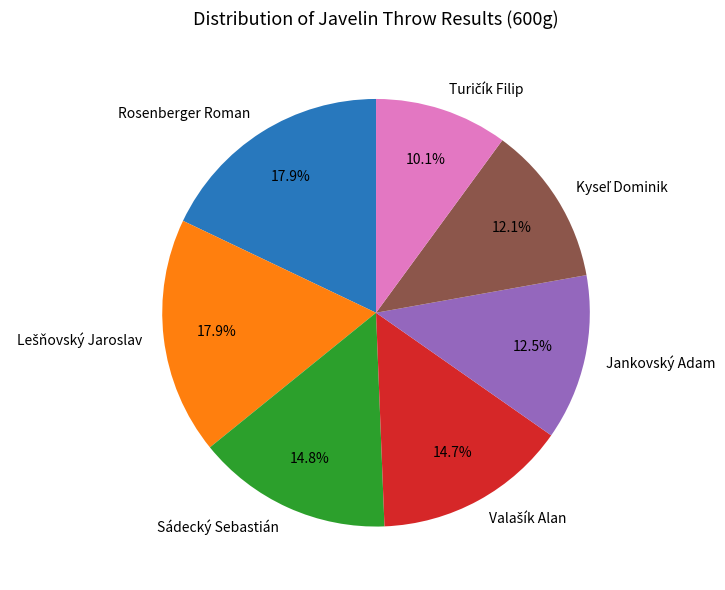

To the nearest percent, what portion does Rosenberger Roman represent?

18%